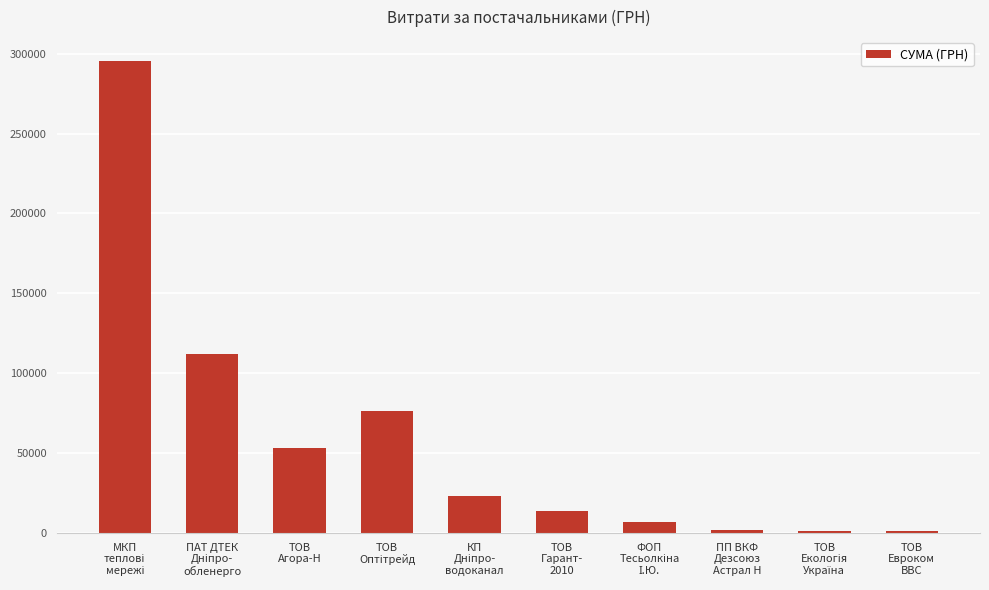

What is the maximum value shown in the chart?

295638.6